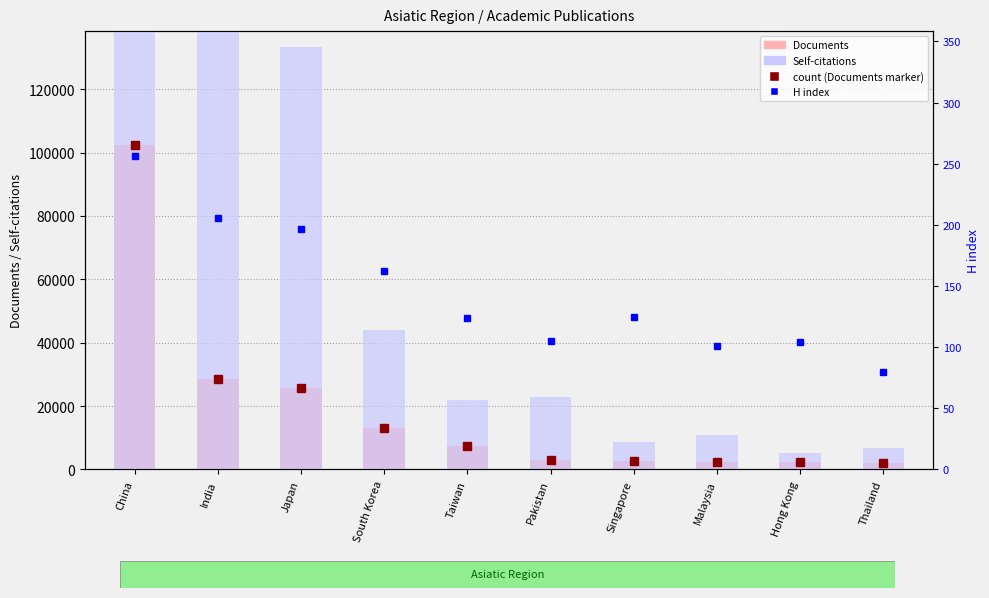

Reading left to right, transcribe all the data shown in this chart.

Documents: China=102469	India=28447	Japan=25808	South Korea=13082	Taiwan=7259	Pakistan=3105	Singapore=2557	Malaysia=2491	Hong Kong=2394	Thailand=2062
Self-citations: China=1012025	India=238368	Japan=133287	South Korea=43993	Taiwan=21856	Pakistan=22961	Singapore=8759	Malaysia=10937	Hong Kong=5172	Thailand=6731
H index: China=256	India=206	Japan=197	South Korea=162	Taiwan=124	Pakistan=105	Singapore=125	Malaysia=101	Hong Kong=104	Thailand=80